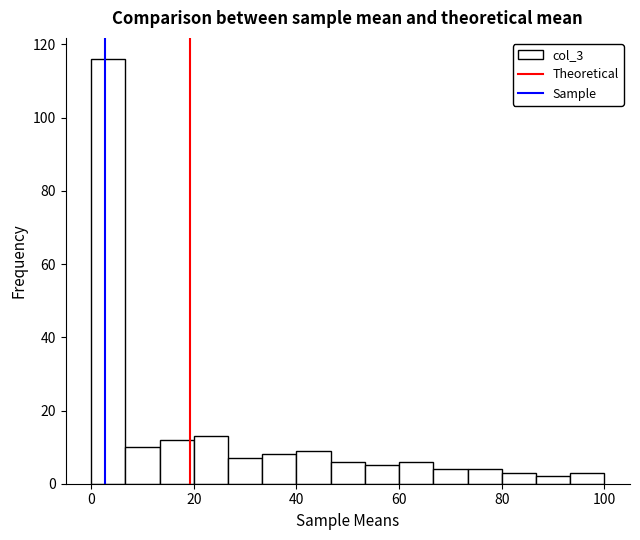

Read against the x-axis, roughly where is the centre of the tallest bar?

4